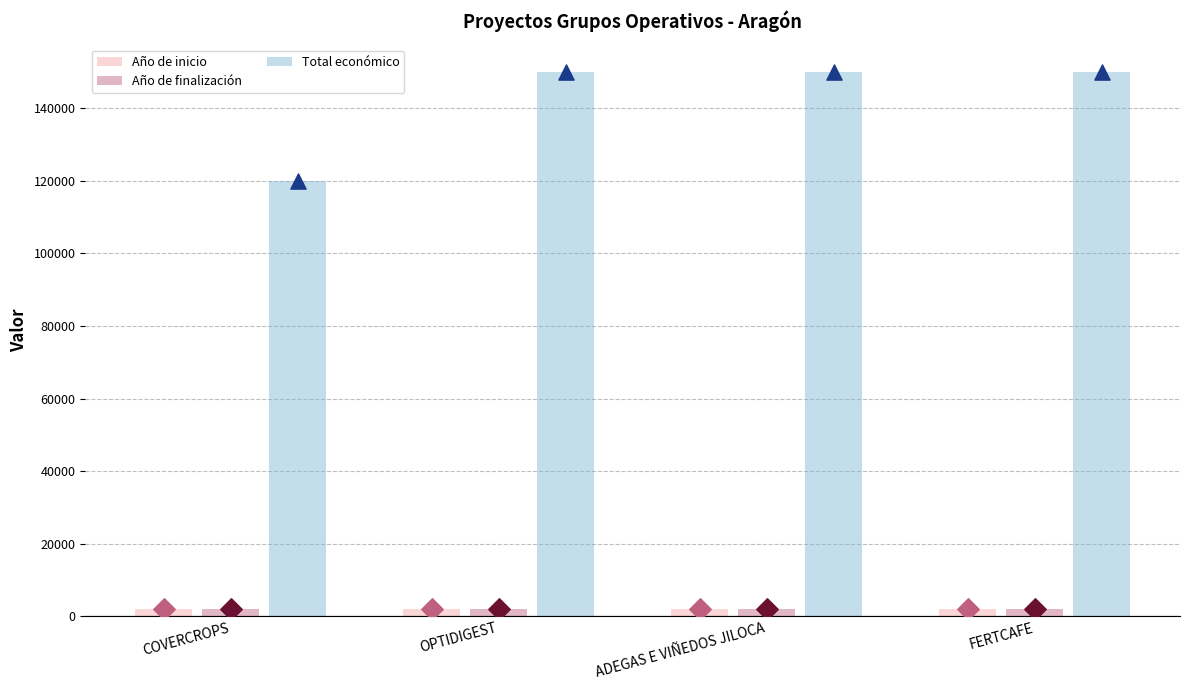

What is the total value across all series at ADEGAS E VIÑEDOS JILOCA?

154050